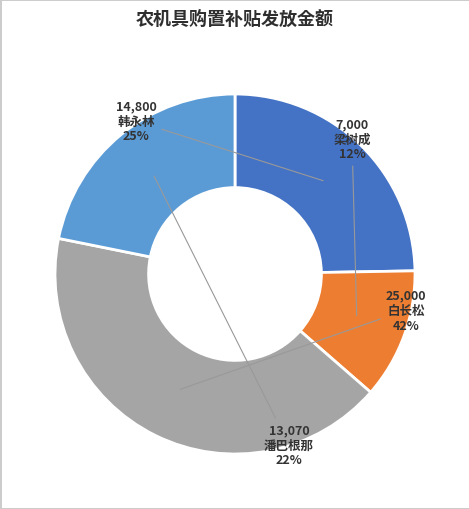

To the nearest percent, what is the difference between the largest and smallest slice percentages?

30%